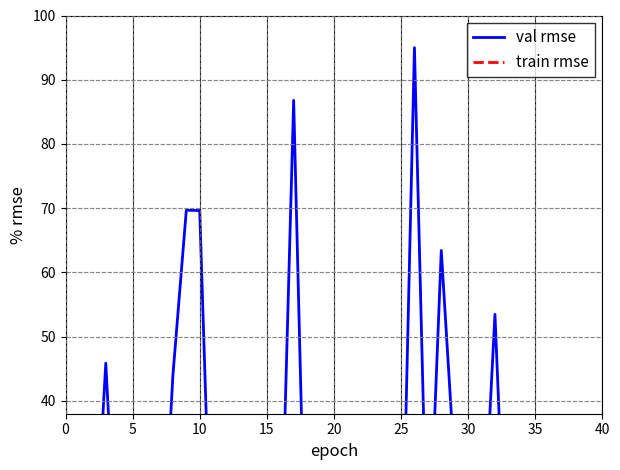

Between 9 and 10, which is larger?

9